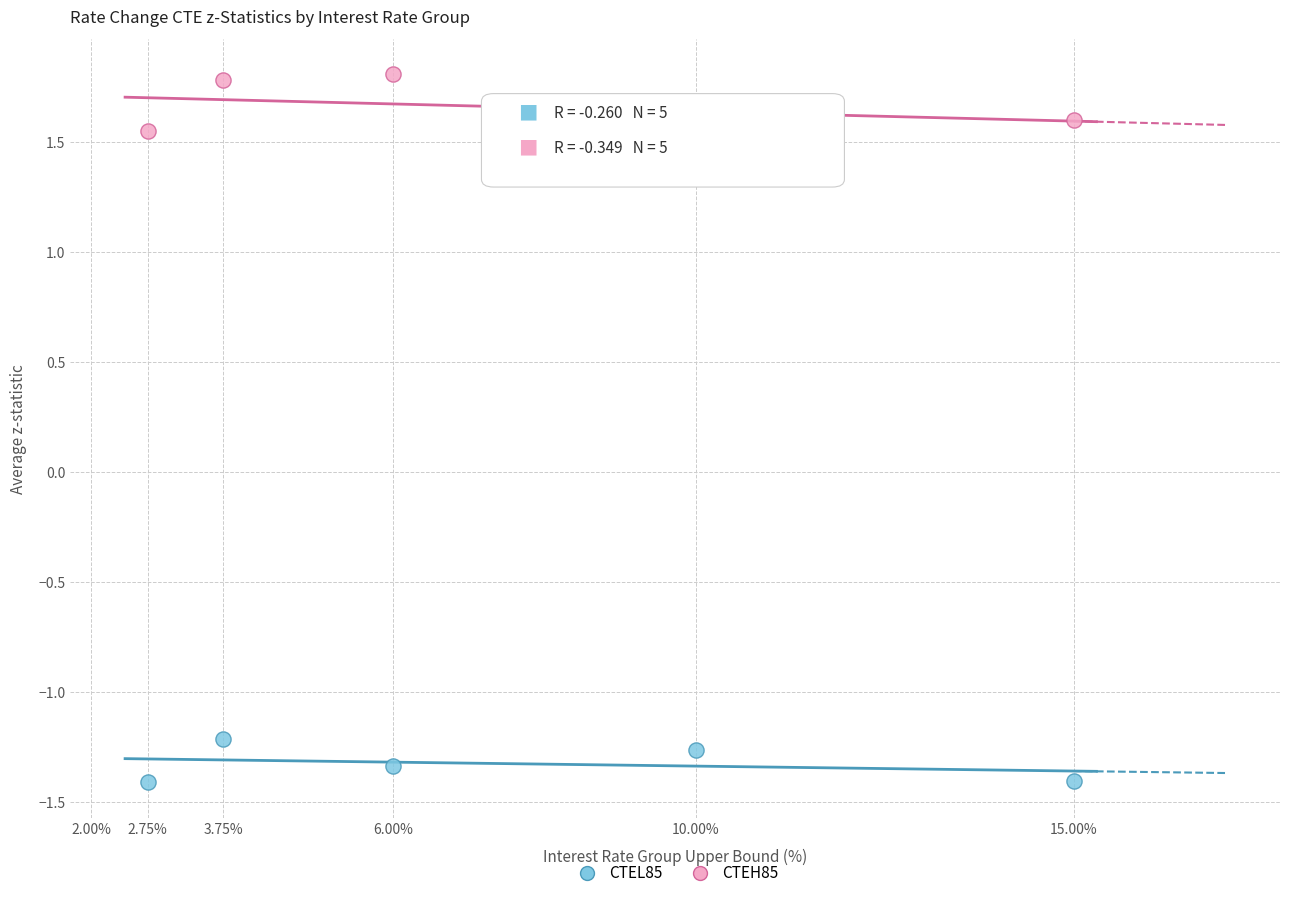

Across all series, what Y value is closest to 0?

-1.2